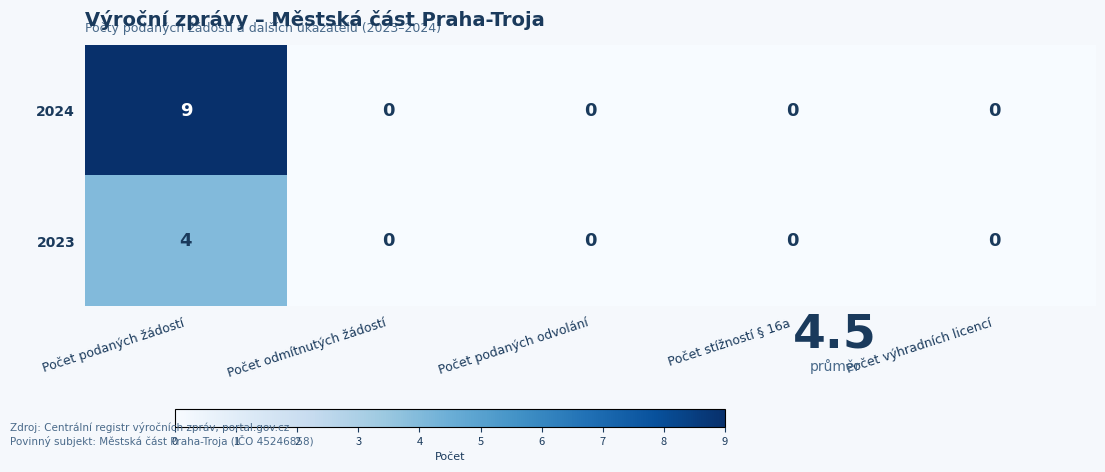

List the series in order of their overall mean, highest first.

2024, 2023